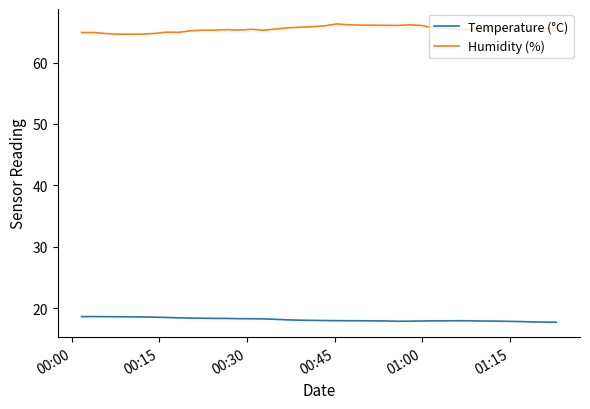

What is the difference between the second highest and second lowest values in the Temperature (°C) series?

0.9